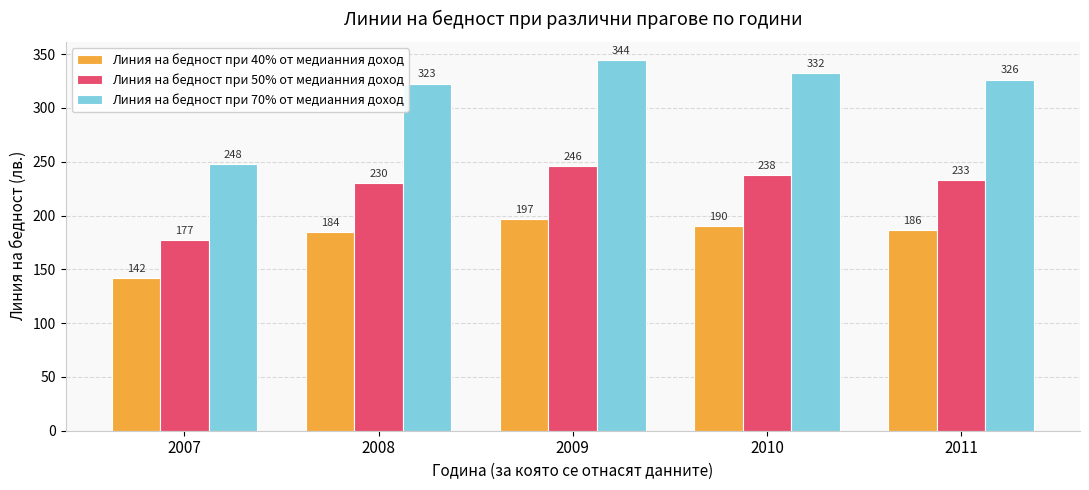

What is the difference between the maximum and minimum values in the Линия на бедност при 50% от медианния доход series?

68.9